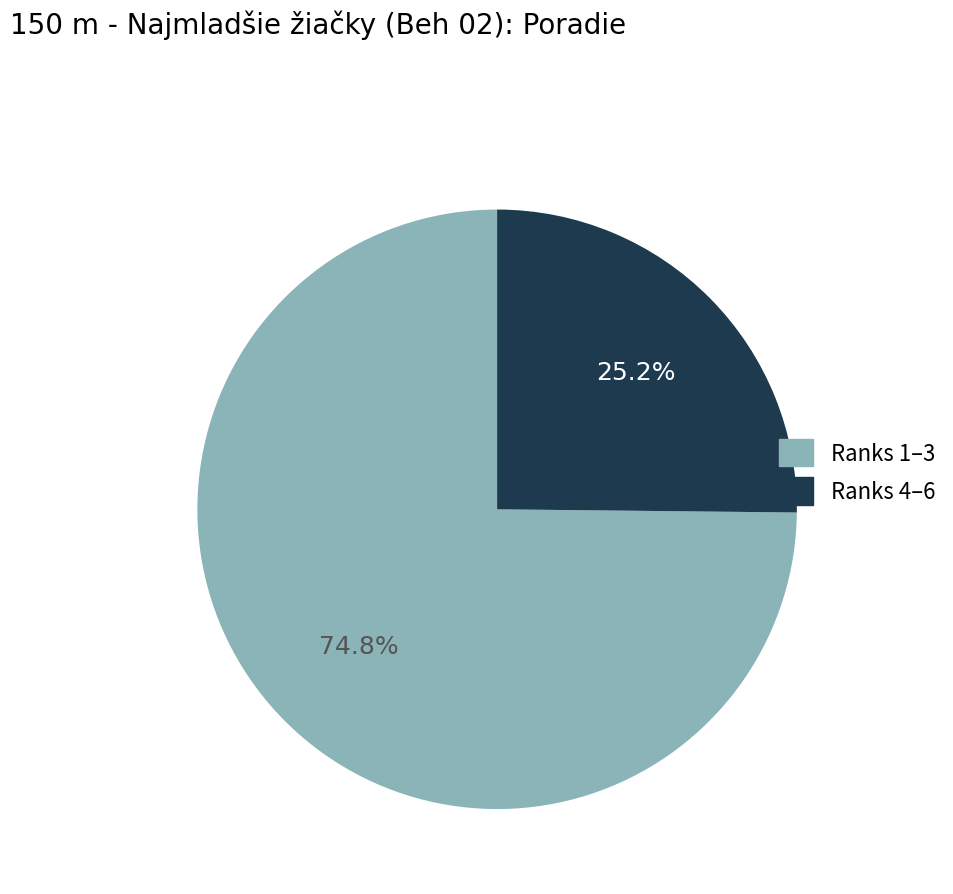

Is there a majority slice in this chart?

Yes